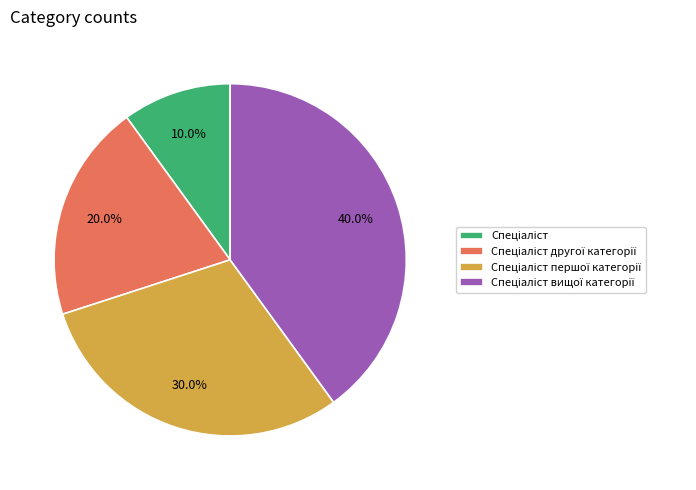

Is there any slice that represents more than half of the pie?

No